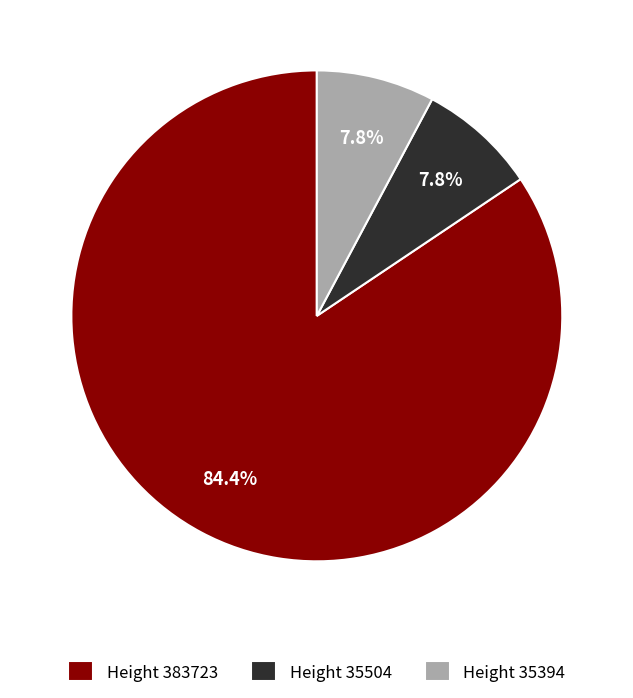

What is the ratio of the value at Height 383723 to the value at Height 35504?

10.8